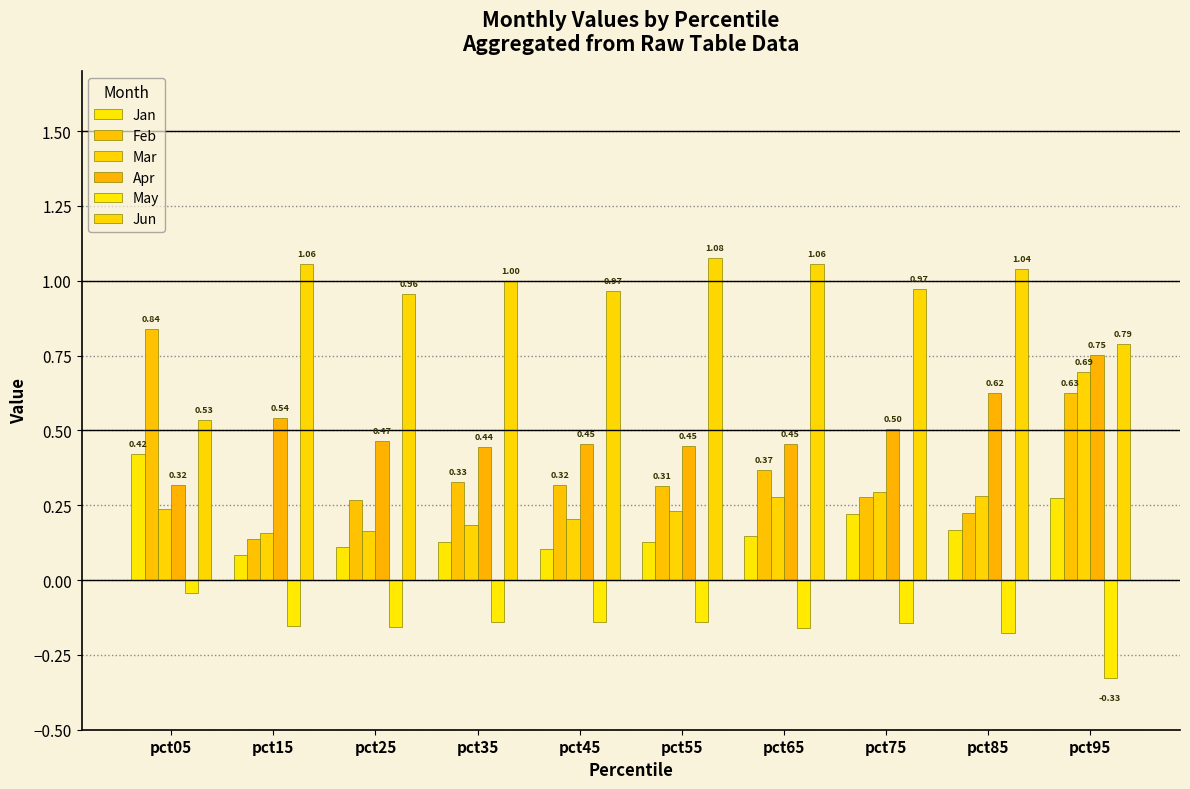

What is the spread (max minus min) of values at pct25?

1.1